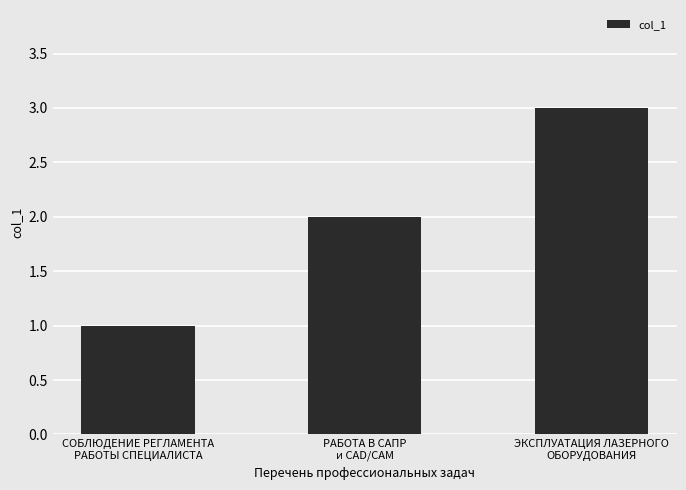

Reading left to right, list all the values displayed in this chart.

1	2	3